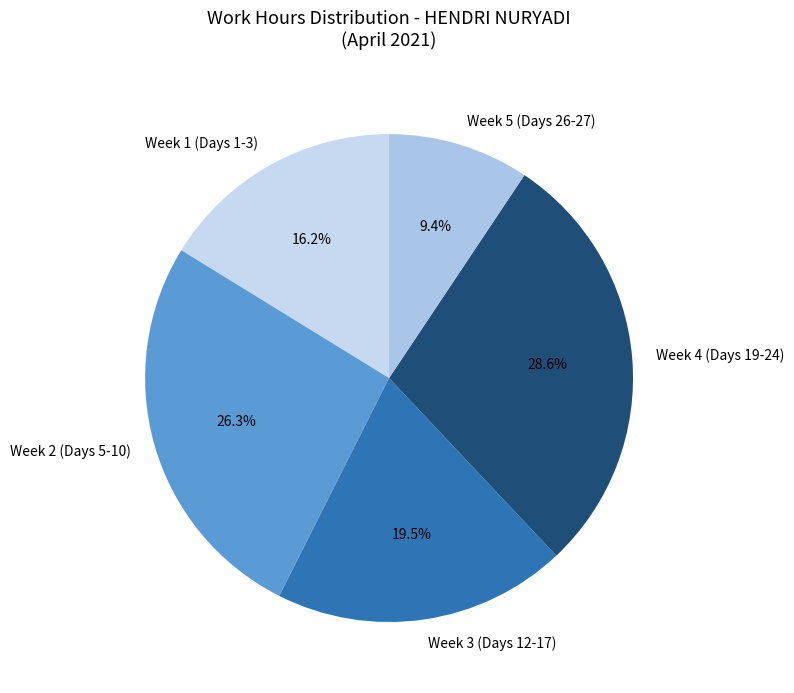

Does Week 1 (Days 1-3) account for over 50% of the chart?

No